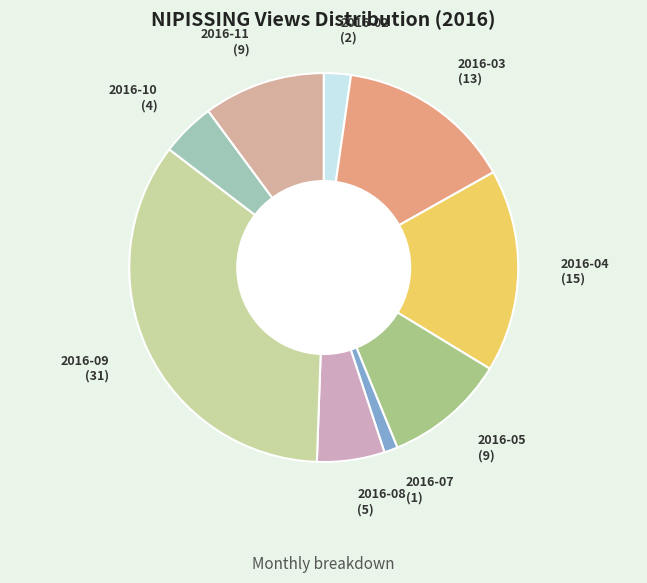

Is it true that 2016-04 is 17% of the pie?

True